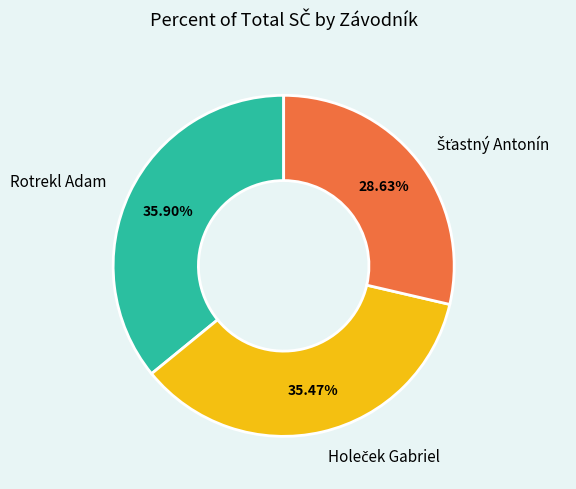

Is there a majority slice in this chart?

No